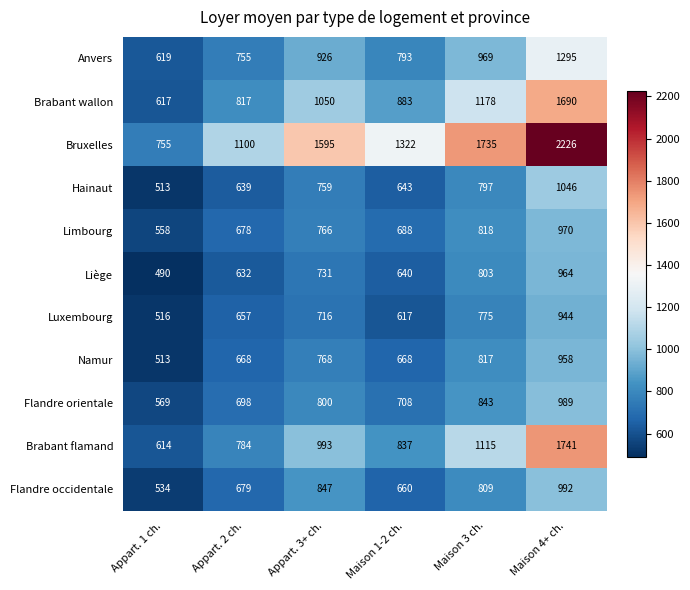

Read the Liège value at Maison 4+ ch., to the nearest 5.

965